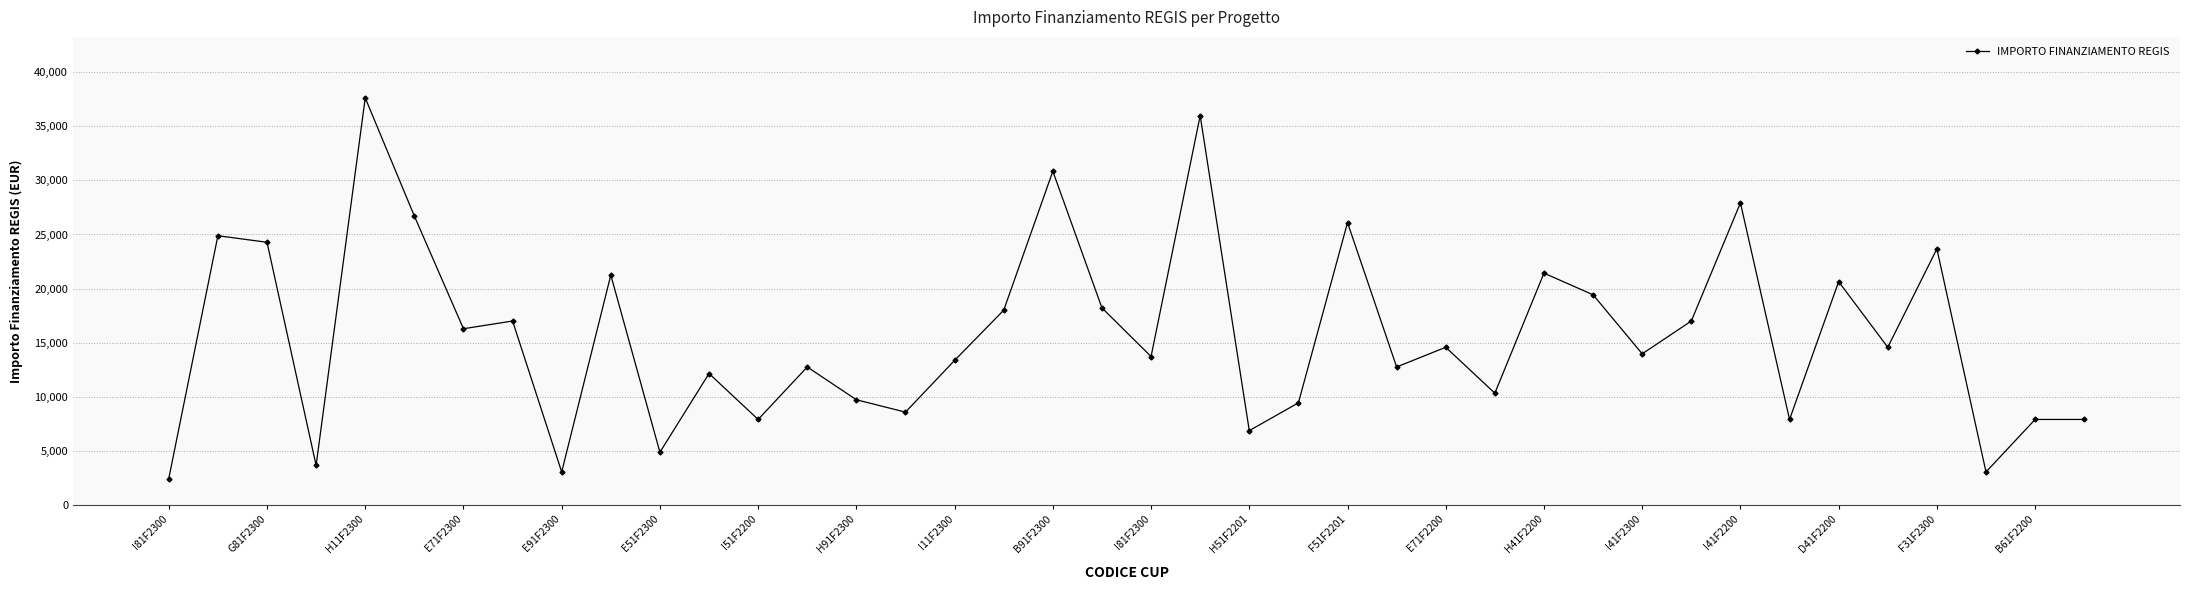

What is the difference between the second highest and minimum values?

33566